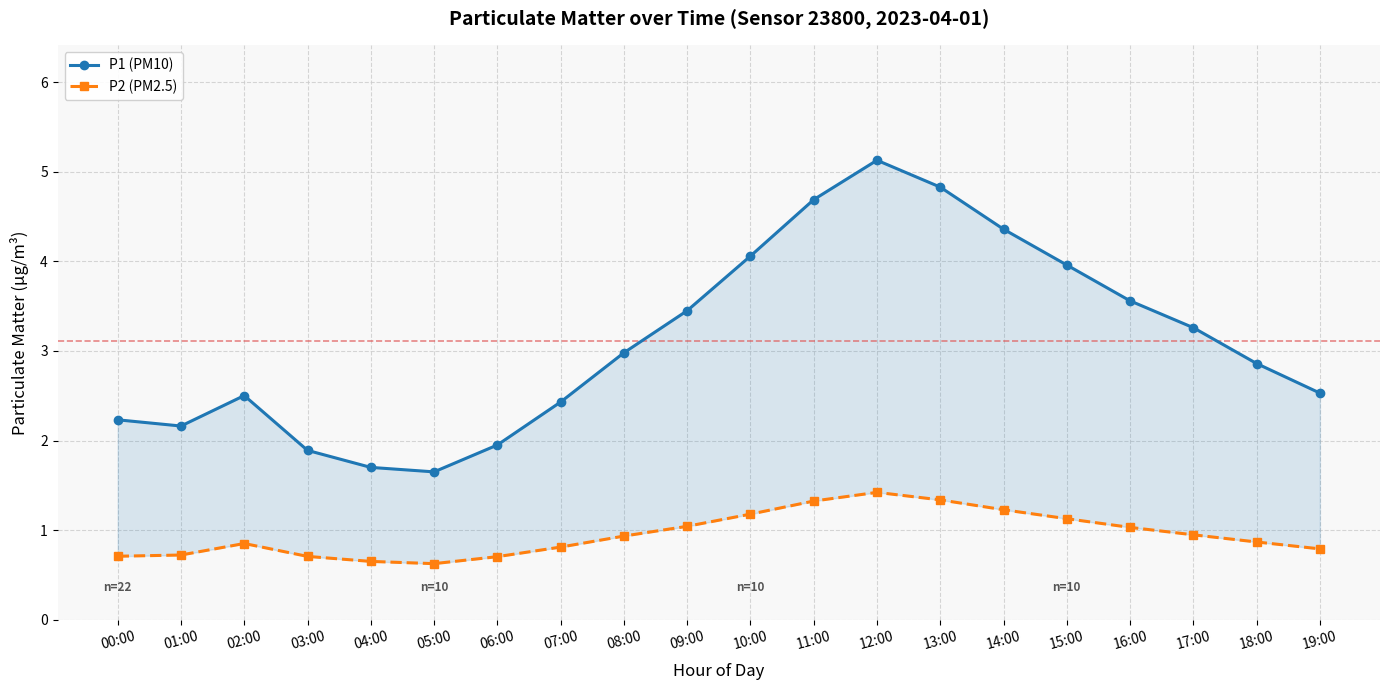

At which label does P1 (PM10) first exceed 2?

00:00